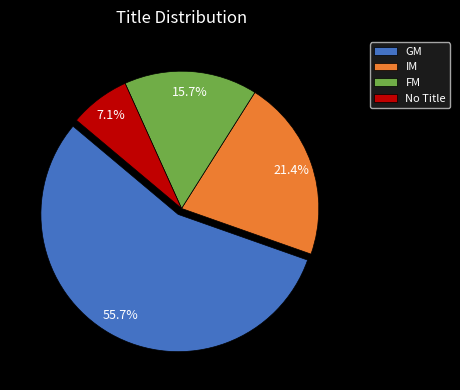

To the nearest percent, what is the average slice percentage?

25%